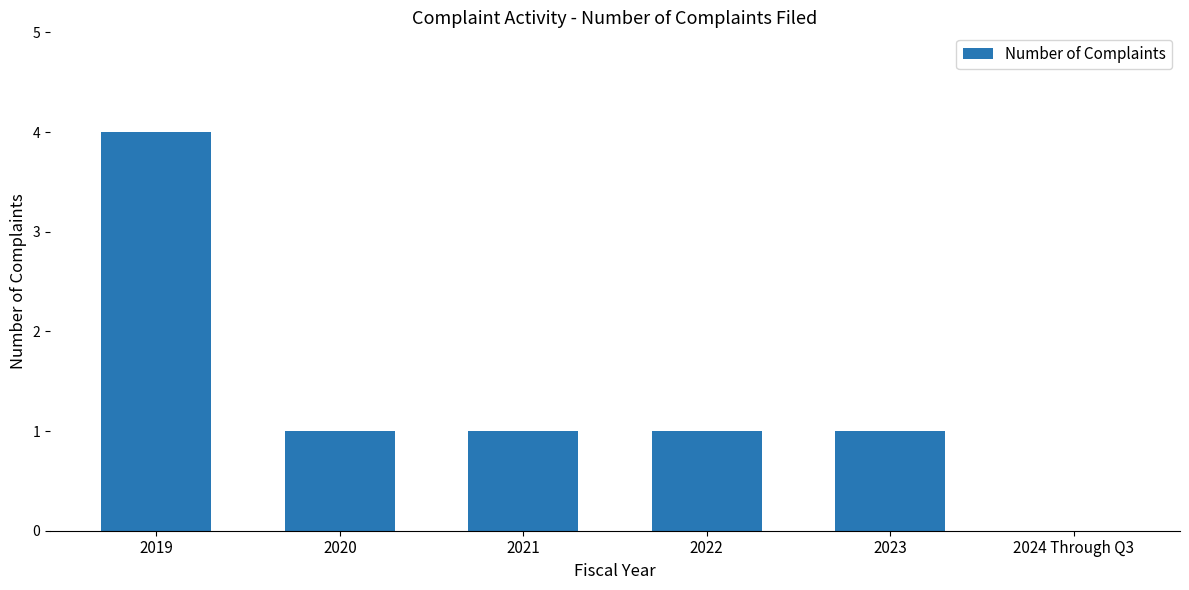

Reading left to right, extract all data points from this chart.

4	1	1	1	1	0